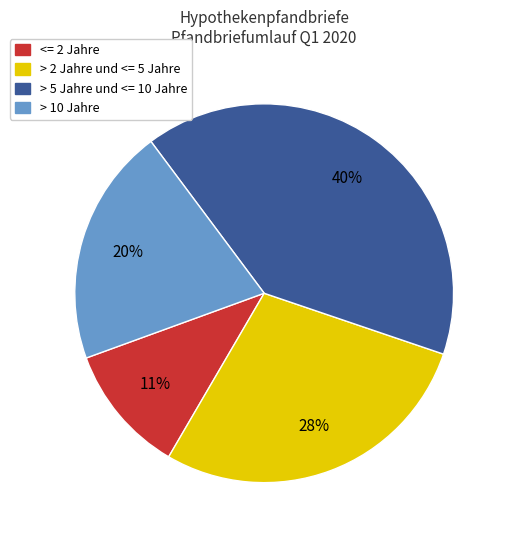

To the nearest percent, what is the difference between the largest and smallest slice percentages?

29%